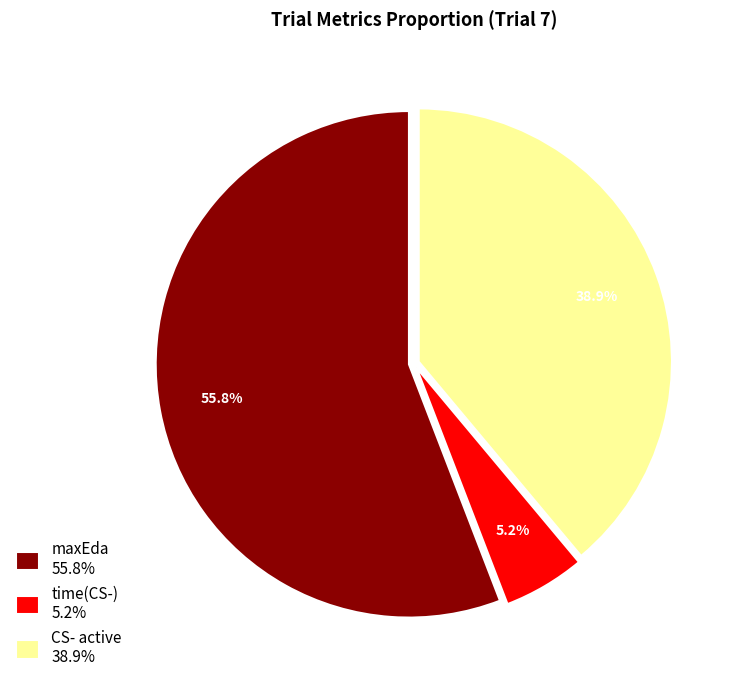

What percentage do maxEda 55.8% and CS- active 38.9% together represent?

94.8%